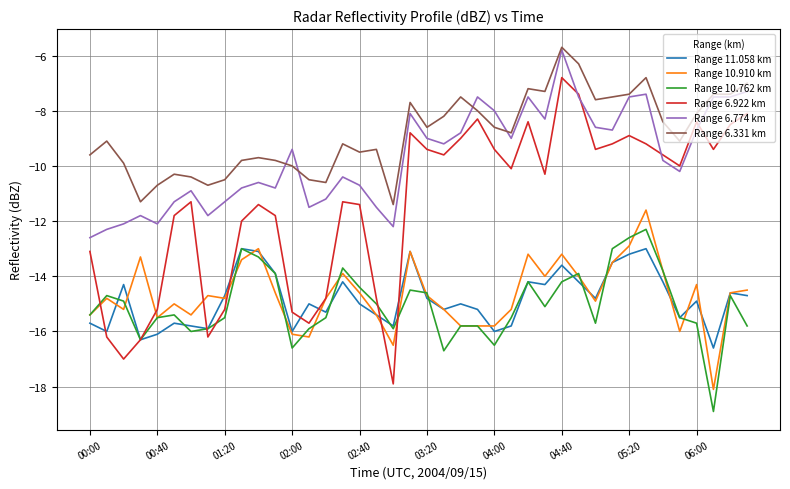

How many interior local valleys does the Range 6.922 km series have?

10